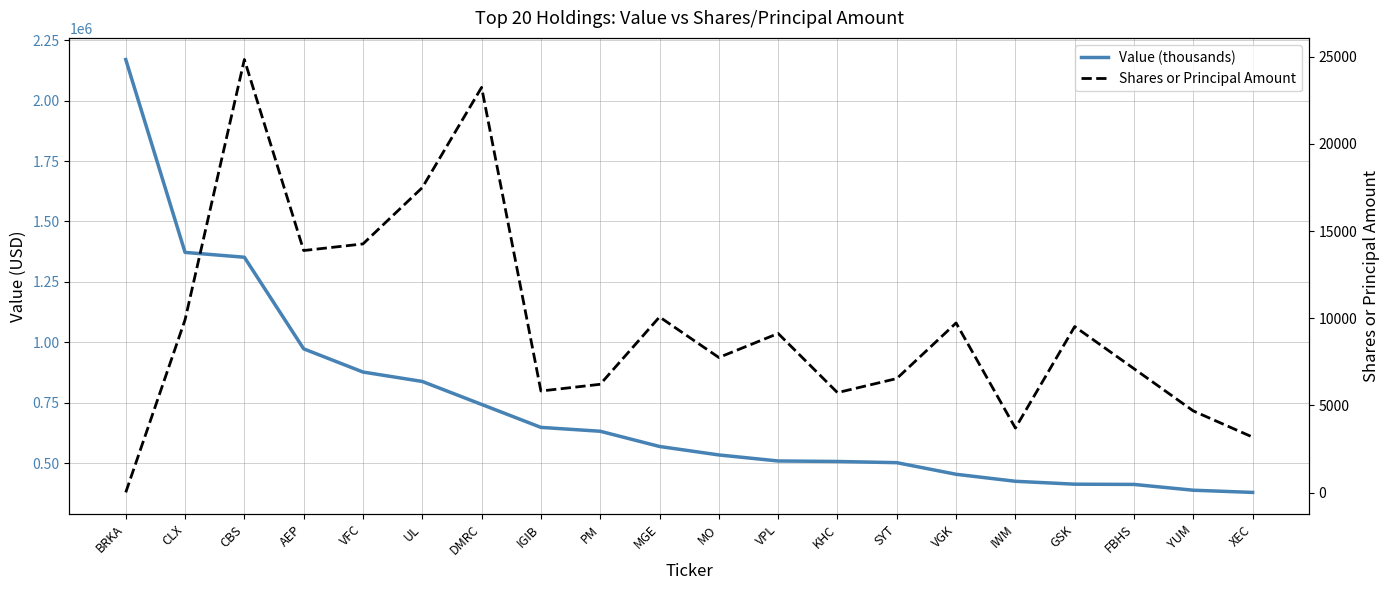

What is the difference between the maximum and minimum values in the Shares or Principal Amount series?

24825